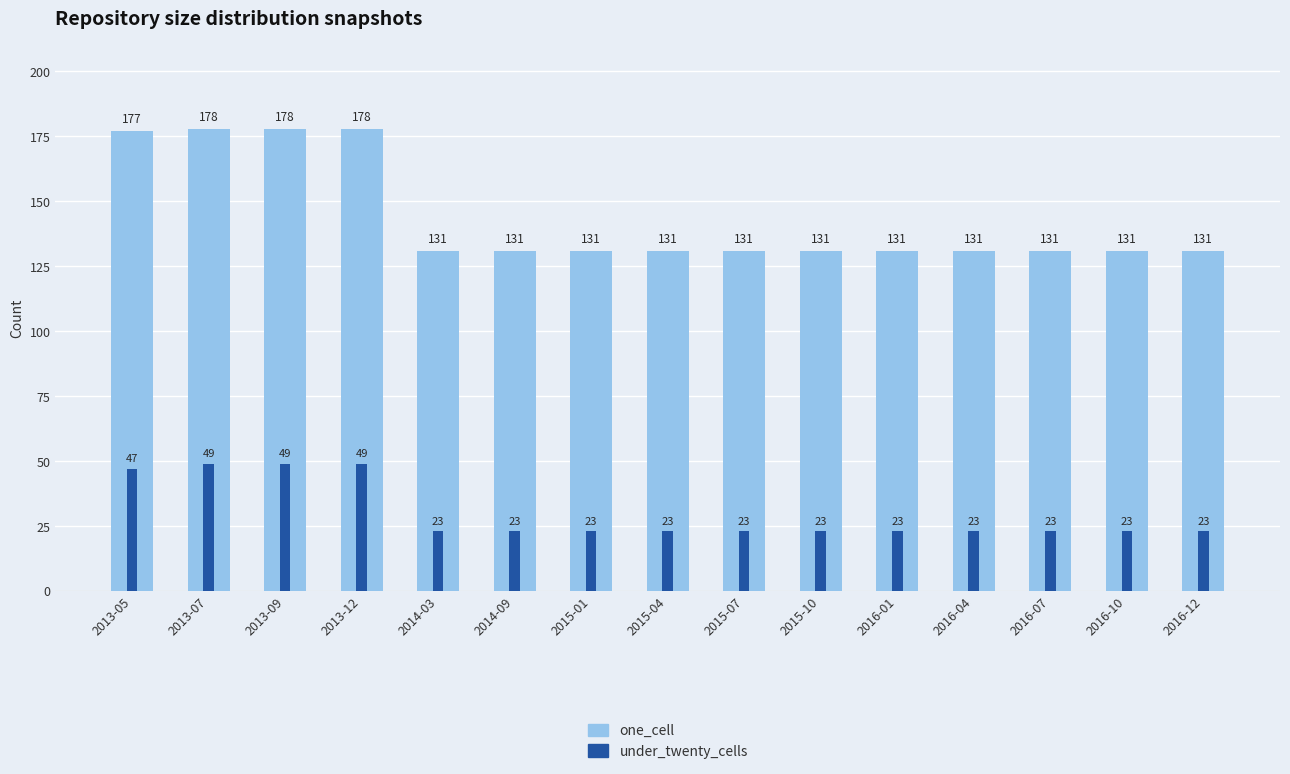

Reading right to left, transcribe all the data shown in this chart.

one_cell: 2016-12=131	2016-10=131	2016-07=131	2016-04=131	2016-01=131	2015-10=131	2015-07=131	2015-04=131	2015-01=131	2014-09=131	2014-03=131	2013-12=178	2013-09=178	2013-07=178	2013-05=177
under_twenty_cells: 2016-12=23	2016-10=23	2016-07=23	2016-04=23	2016-01=23	2015-10=23	2015-07=23	2015-04=23	2015-01=23	2014-09=23	2014-03=23	2013-12=49	2013-09=49	2013-07=49	2013-05=47